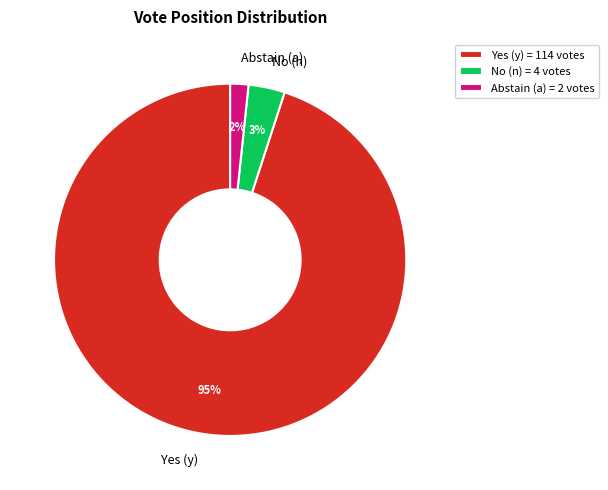

Is it true that No (n) is 3% of the pie?

True